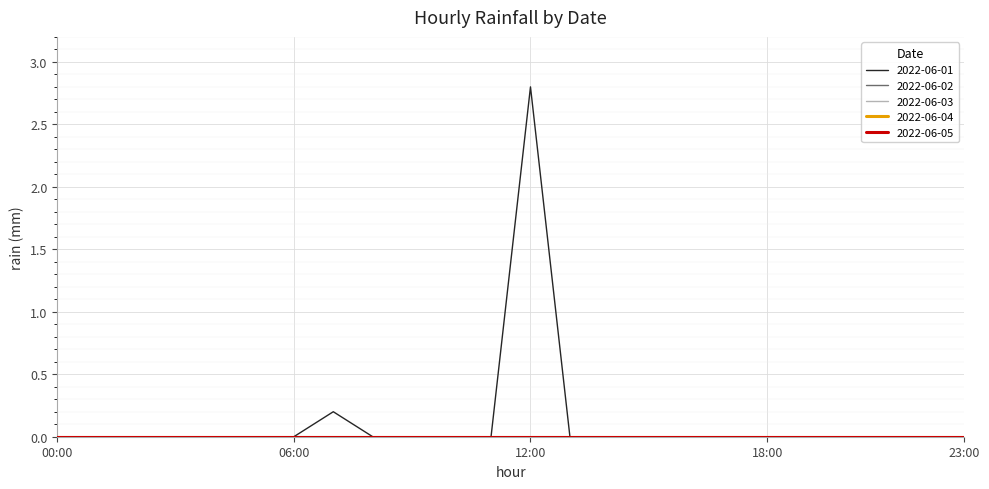

True or false: 2022-06-01 and 2022-06-04 intersect in this chart.

False